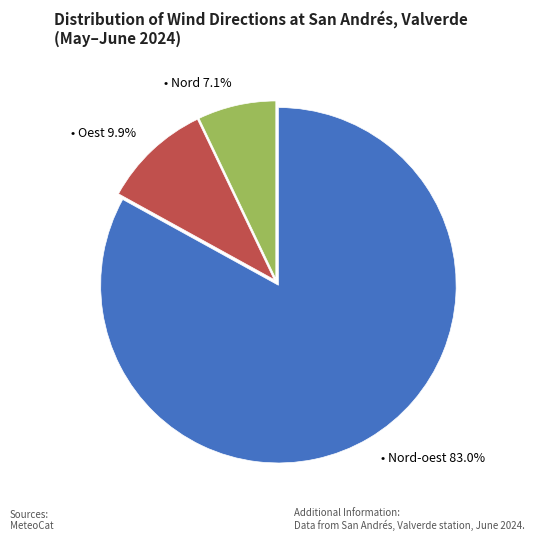

Is there a majority slice in this chart?

Yes